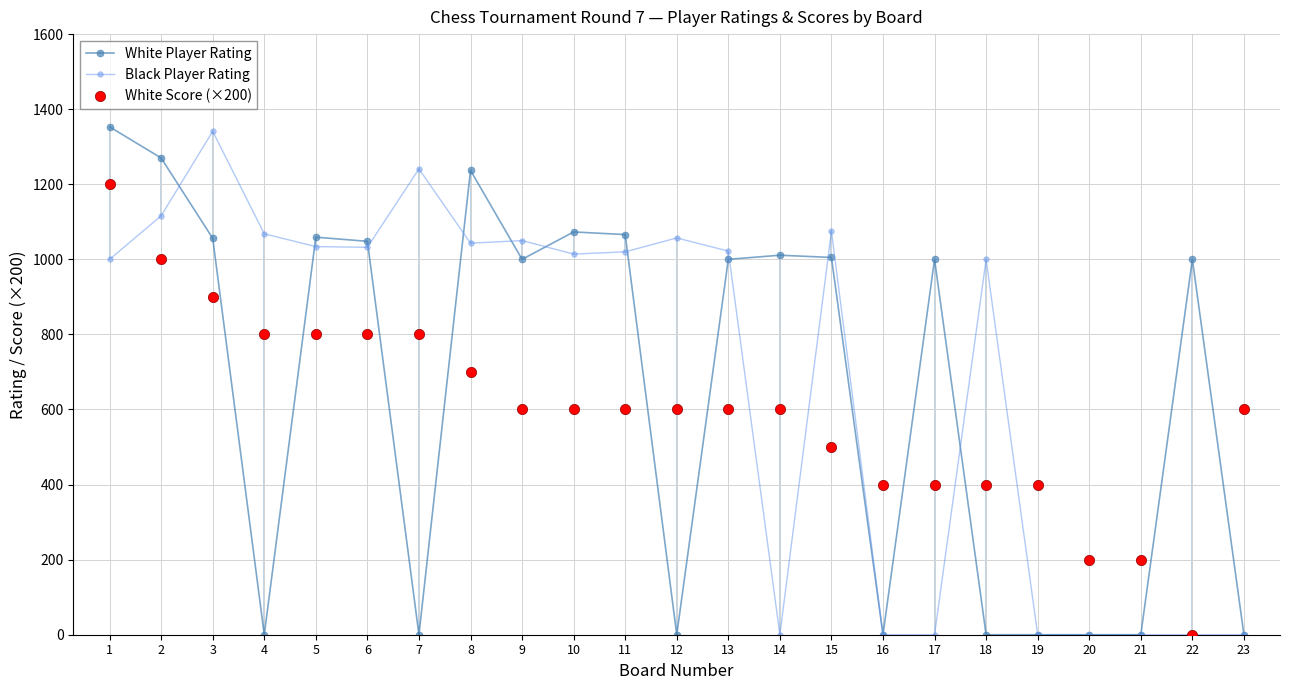

What is the total value across all series at 18?

1400